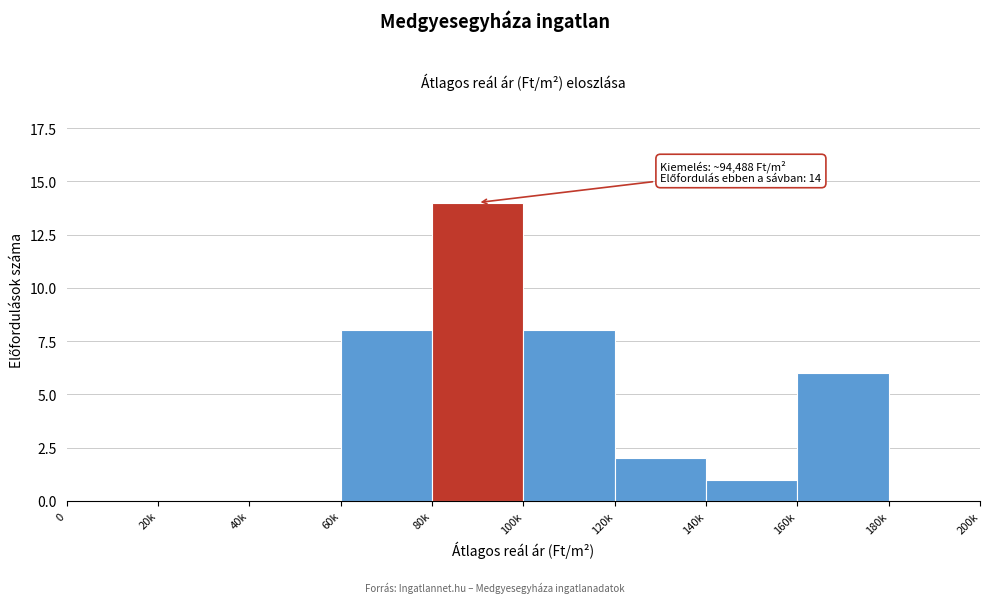

Reading left to right, extract all data points from this chart.

0=0	20k=0	40k=0	60k=8	80k=14	100k=8	120k=2	140k=1	160k=6	180k=0